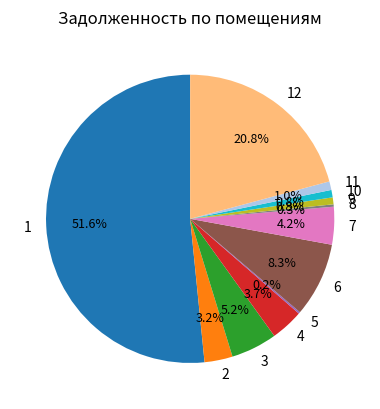

Which slice represents more than half of the pie?

1